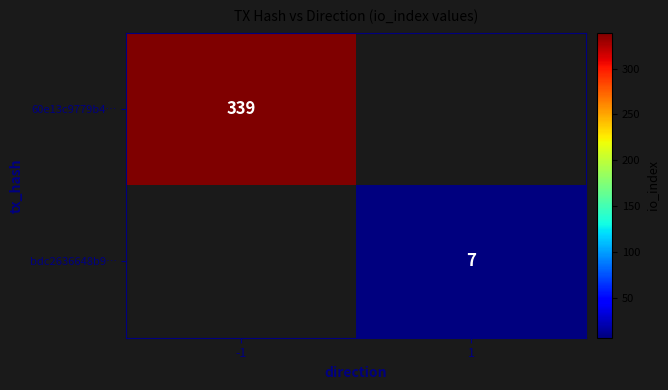

The value of 60e13c9779b4… at -1 is 339. True or false?

True